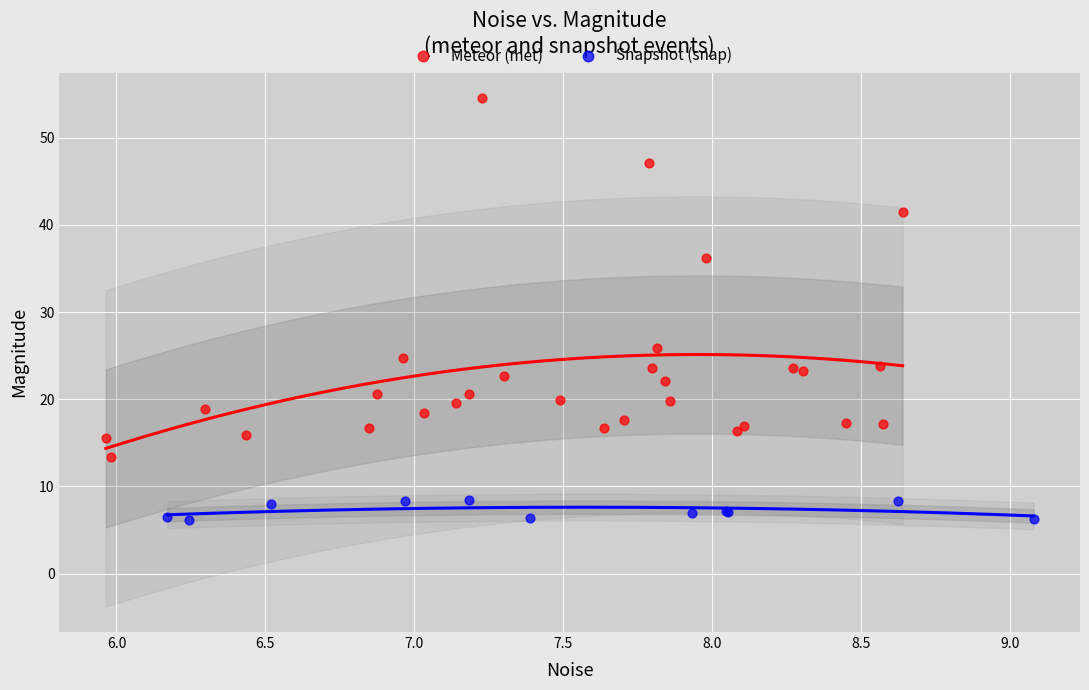

Which series reaches the maximum Y coordinate?

Meteor (met)